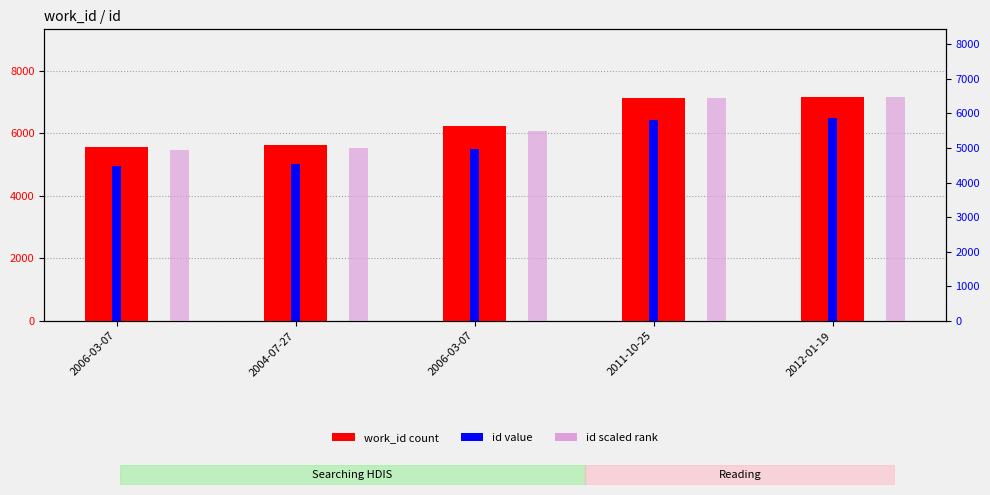

Is the value of id rank at 2006-03-07 greater than the value of work_id at 2012-01-19?

No